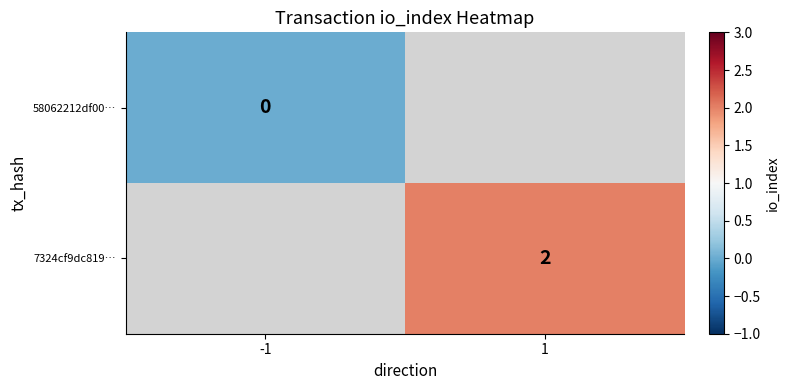

The 7324cf9dc819… series shows 2 at 1. True or false?

True